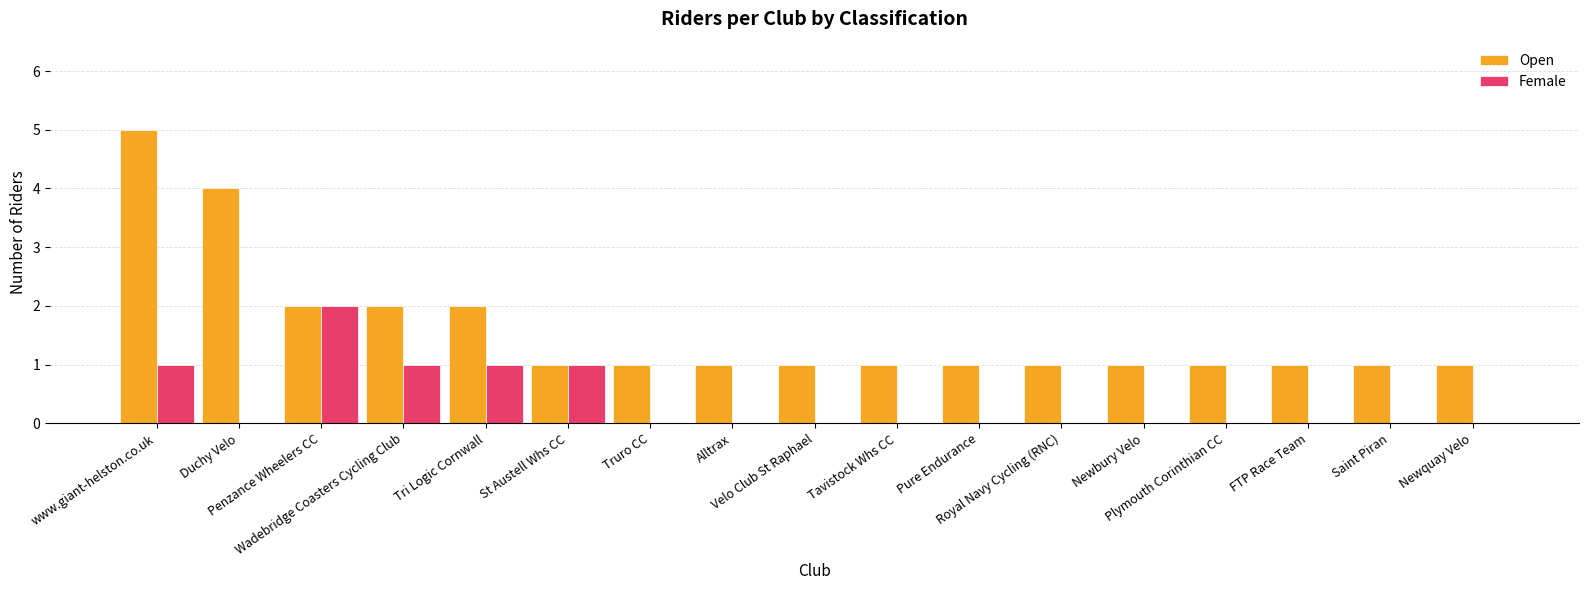

True or false: Female has a value of 0 at FTP Race Team.

True